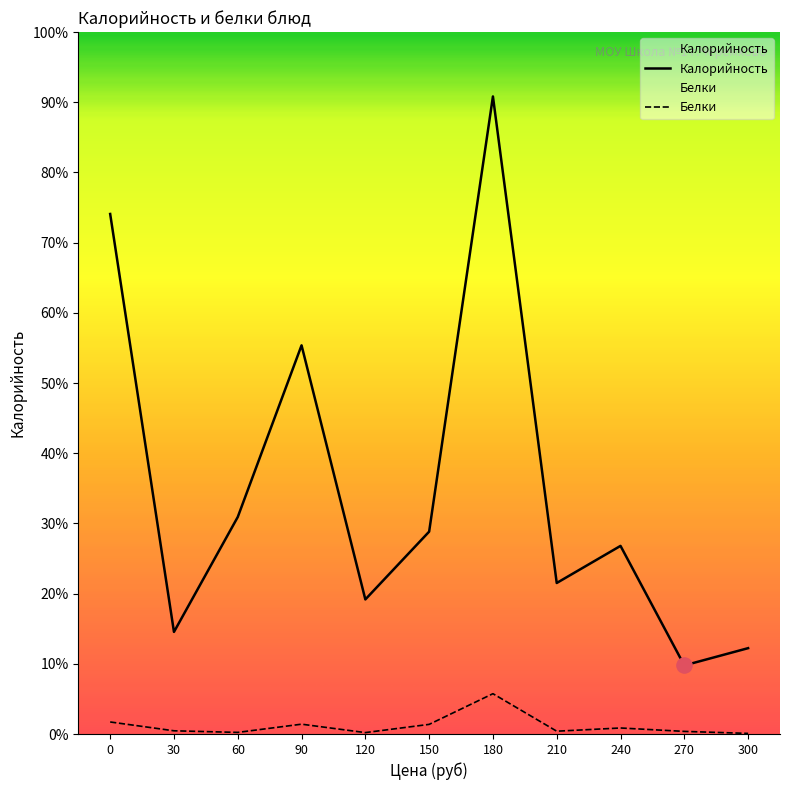

Which series contains the lowest Y value?

Белки